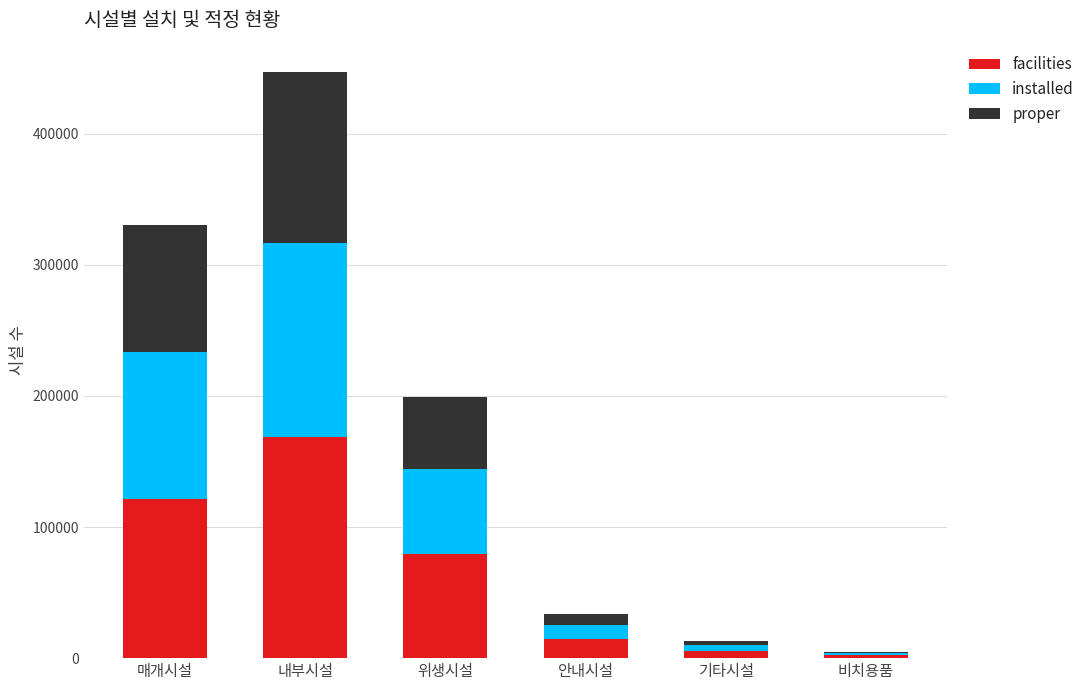

The value of facilities at 매개시설 is 121550. True or false?

True